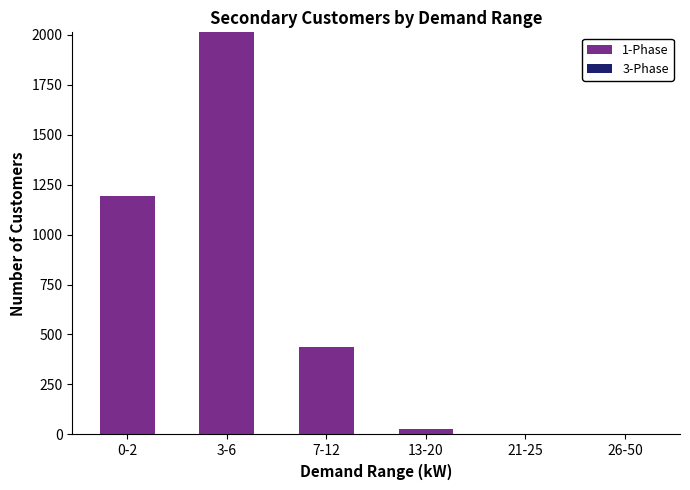

Count the number of categories in the chart.

6